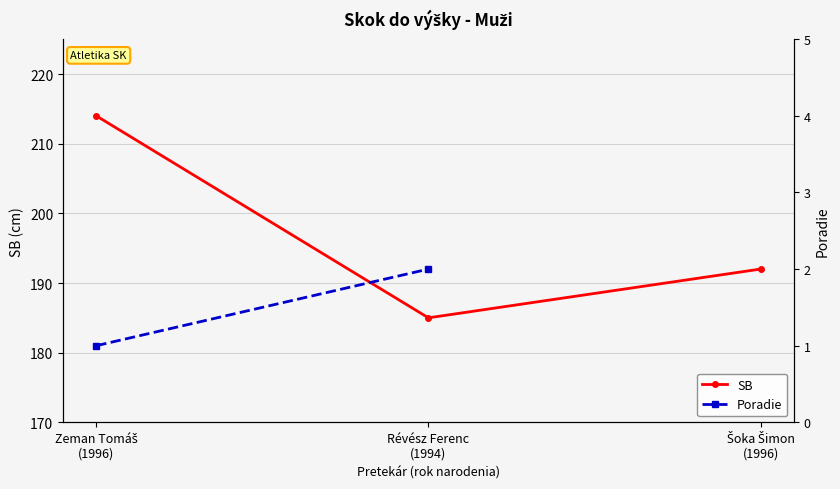

True or false: SB has a value of 185.0 at Révész Ferenc
(1994).

True